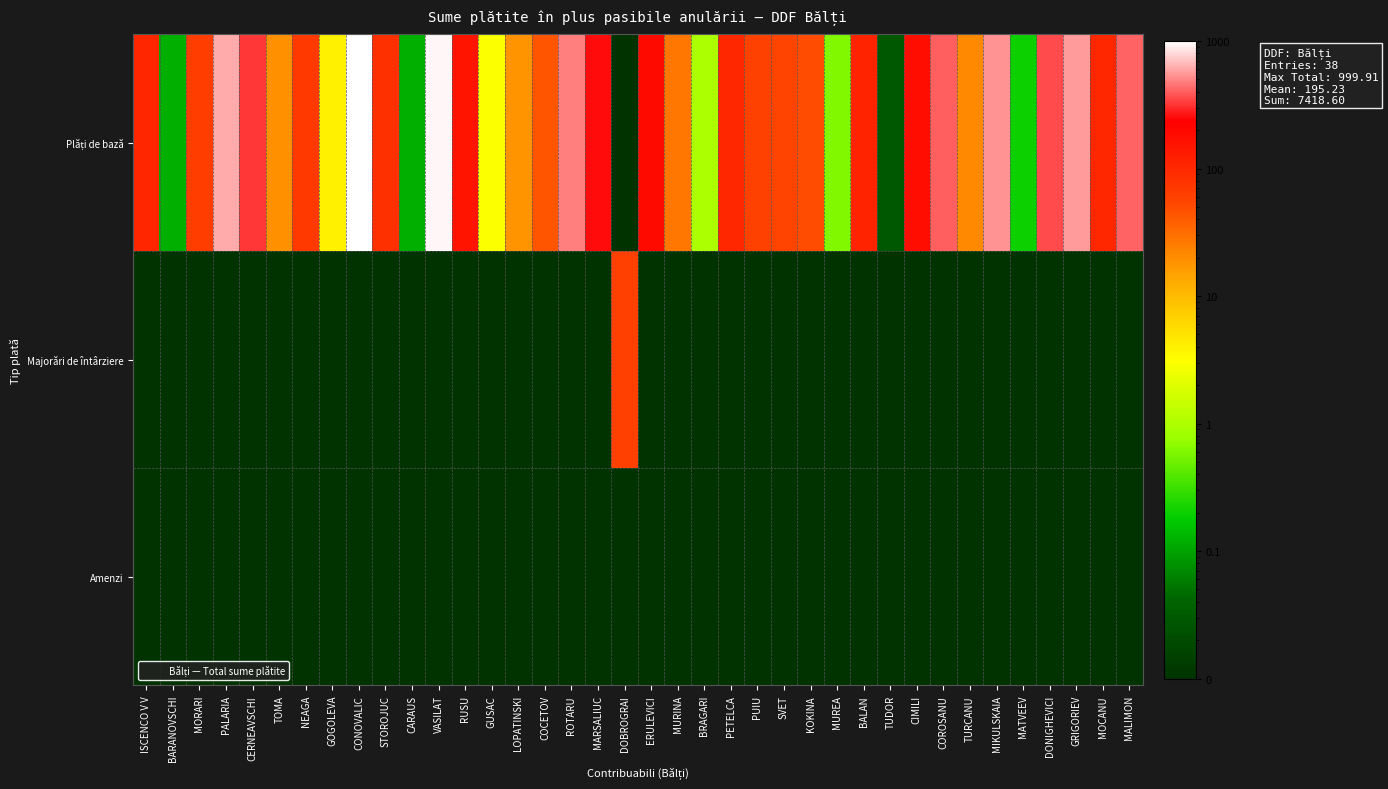

At which category is the sum across all series the highest?

CONOVALIC